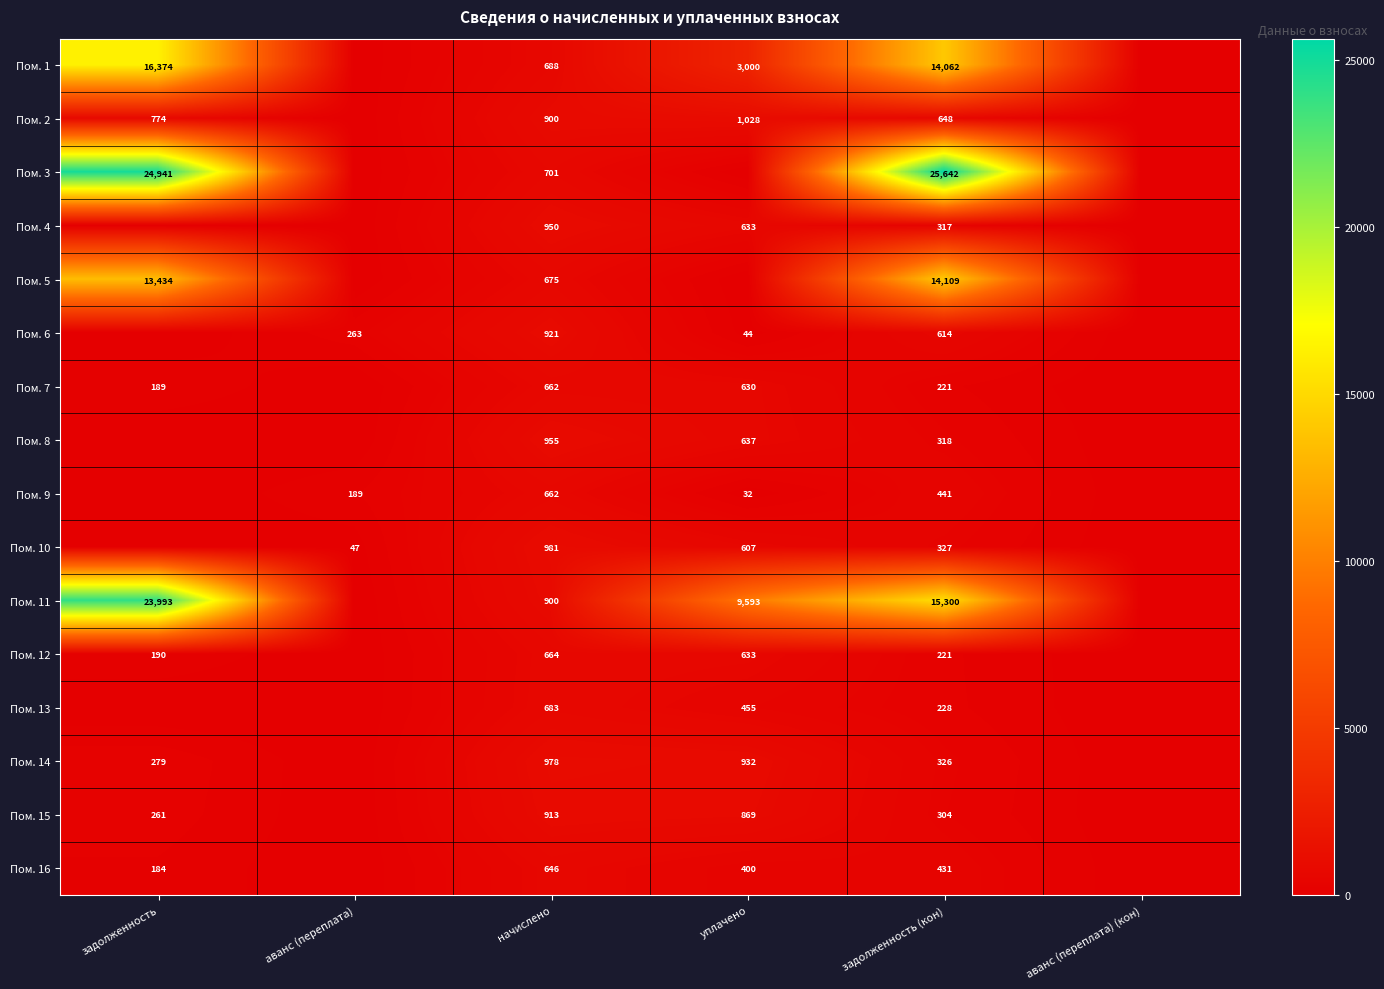

Between задолженность (кон) and задолженность, which is larger?

задолженность